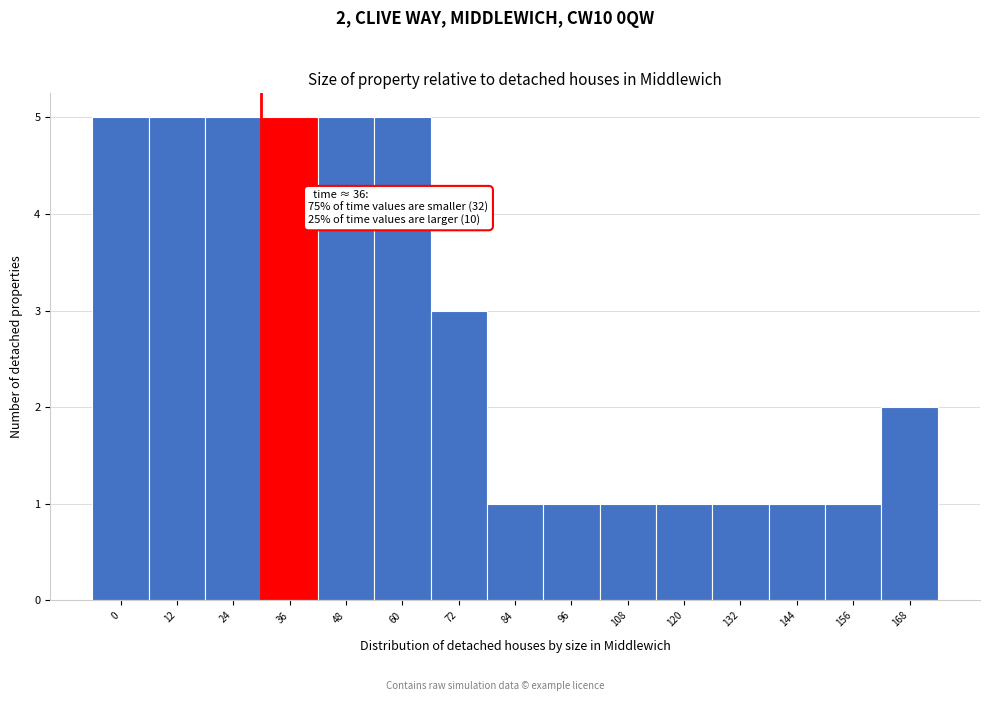

Reading left to right, extract all data points from this chart.

0=5	12=5	24=5	36=5	48=5	60=5	72=3	84=1	96=1	108=1	120=1	132=1	144=1	156=1	168=2